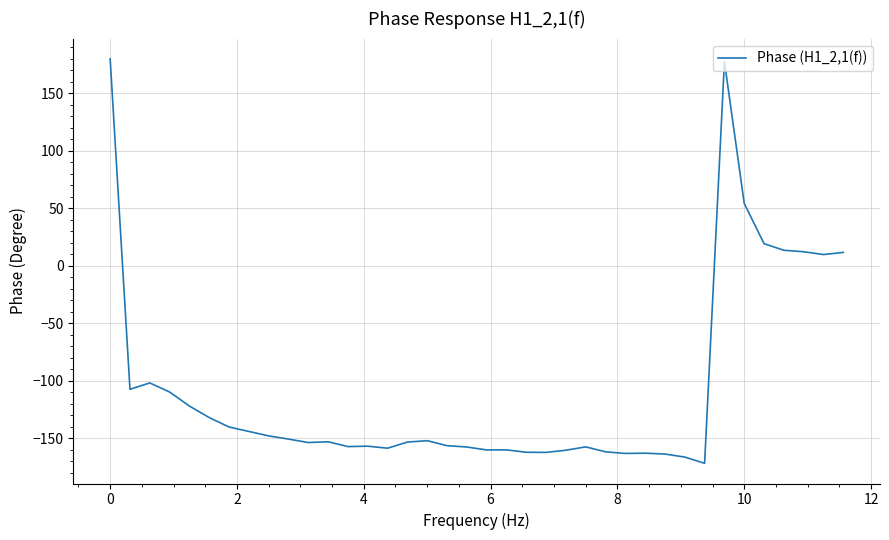

What is the maximum value shown in the chart?

180.0